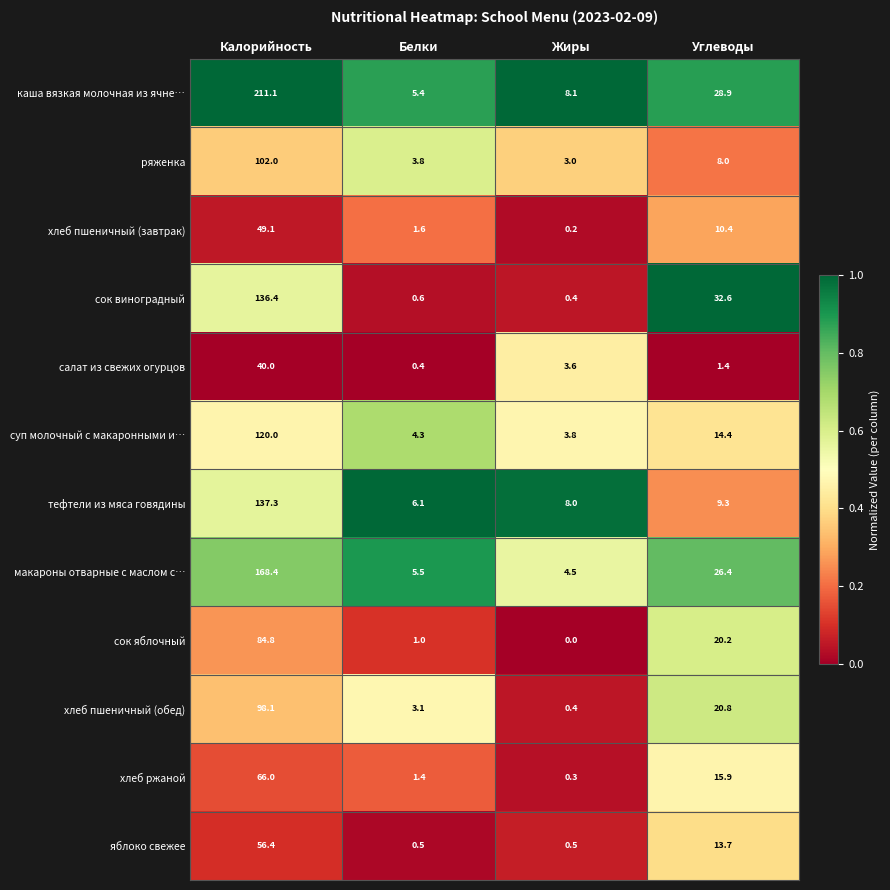

At which category does the chart reach its peak across all series?

Калорийность